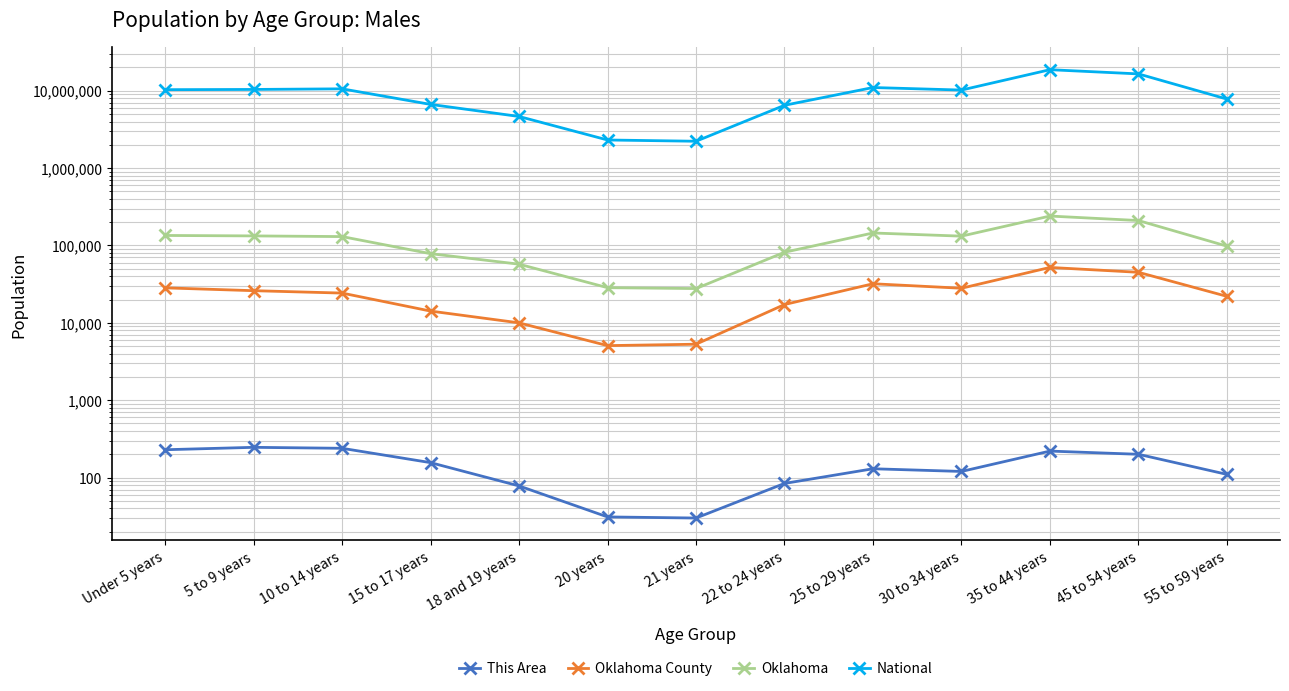

True or false: National has a value of 16500000 at 45 to 54 years.

True